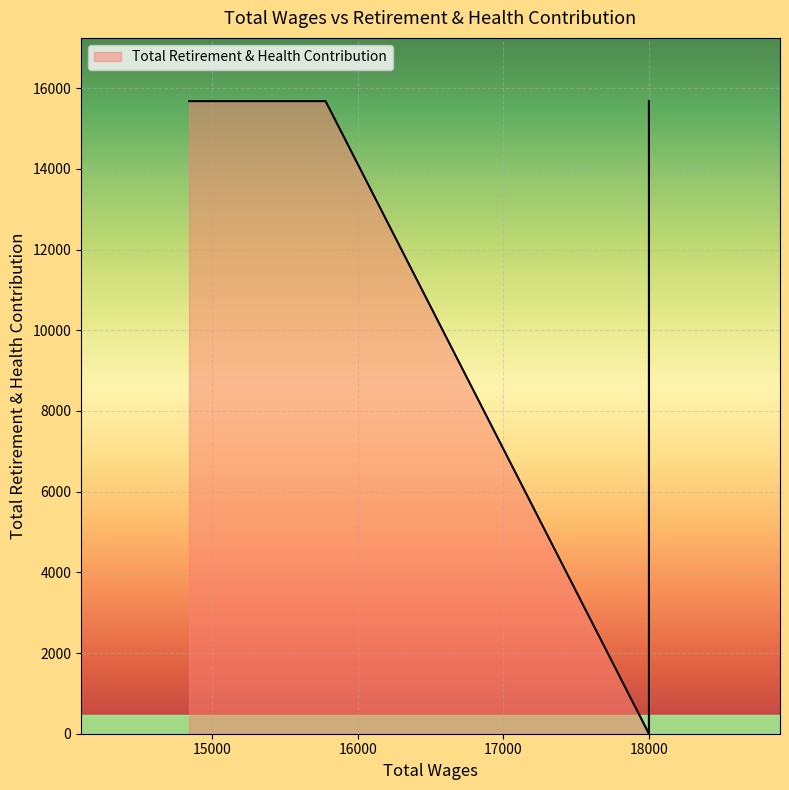

Which label corresponds to the largest value in the chart?

18000.0